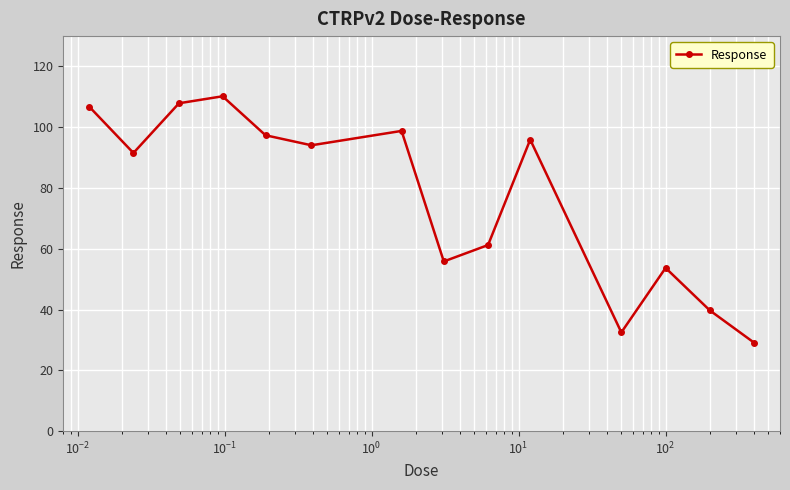

What is the greatest value displayed?

110.2